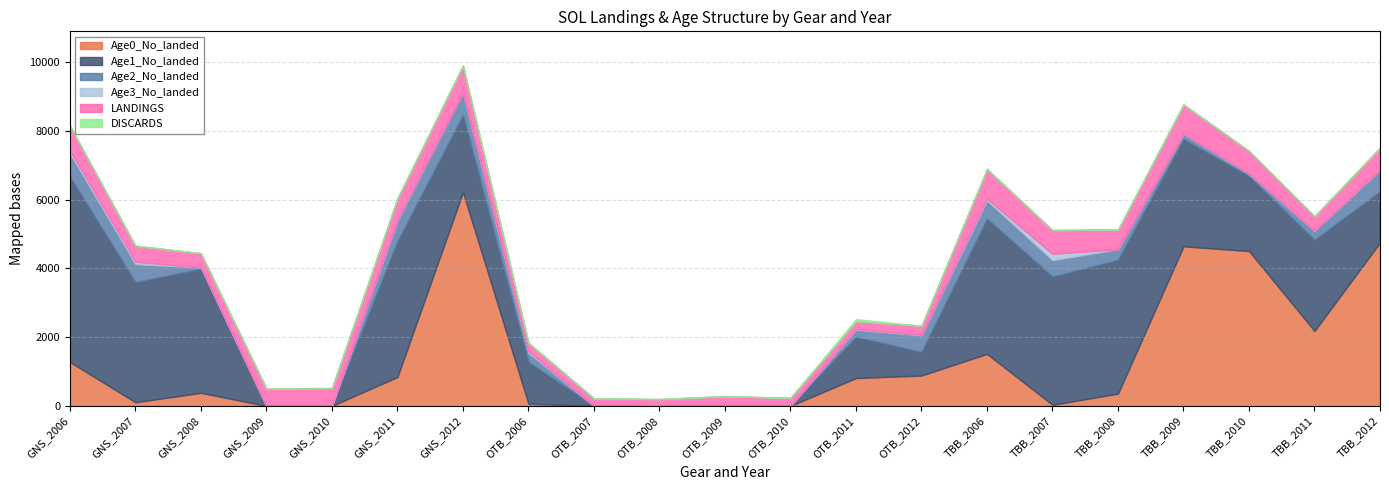

Does the chart have visible grid lines?

Yes